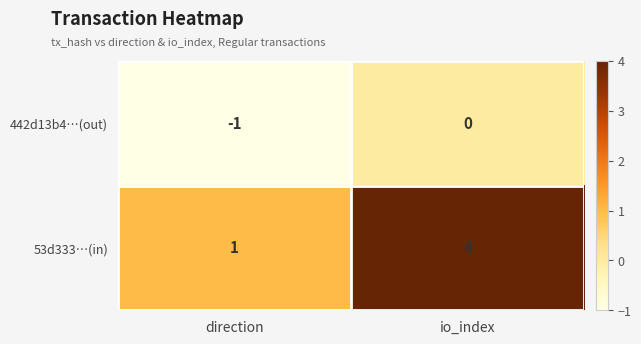

The value of 442d13b4…(out) at direction is 0. True or false?

False